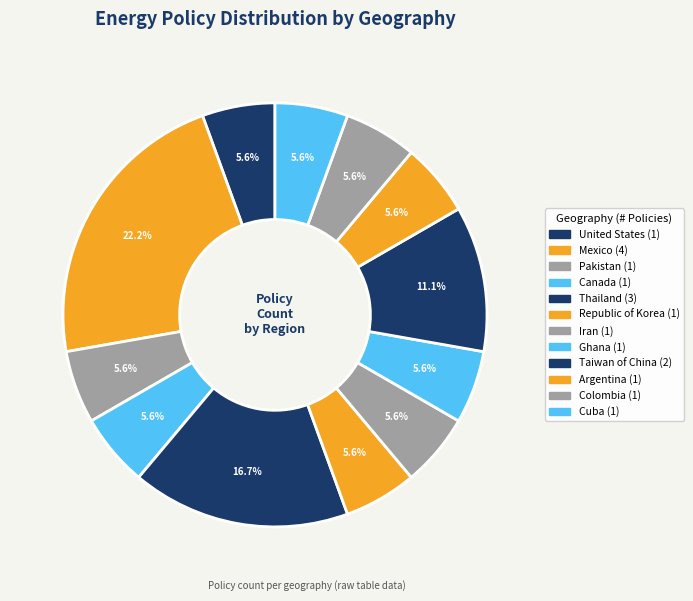

Does Colombia represent more than half of the total?

No